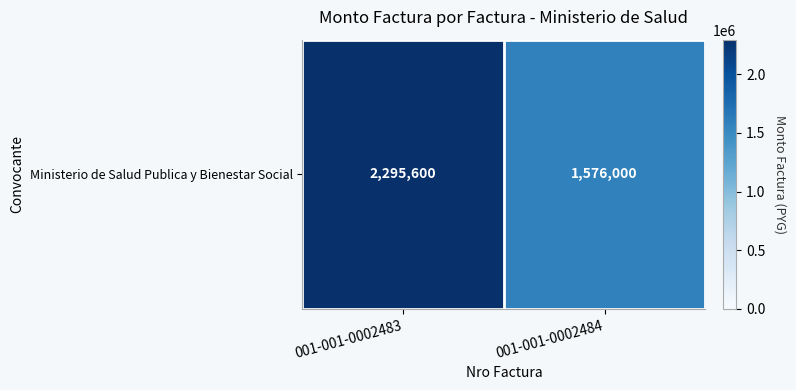

What is the sum of all values?

3871600